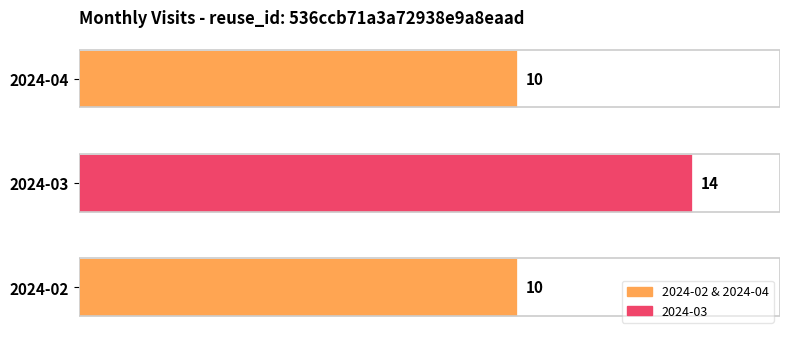

Is it true that the value at 2024-04 is 10?

True